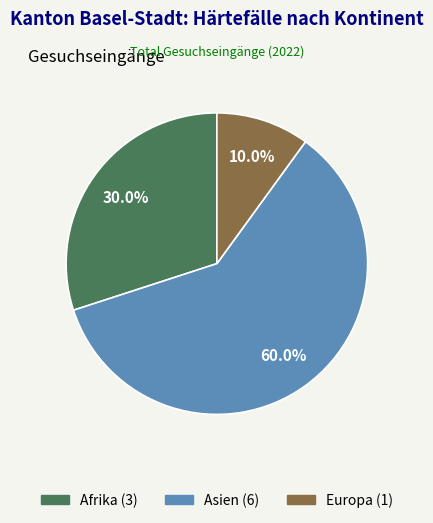

To the nearest percent, what portion does Afrika represent?

30%